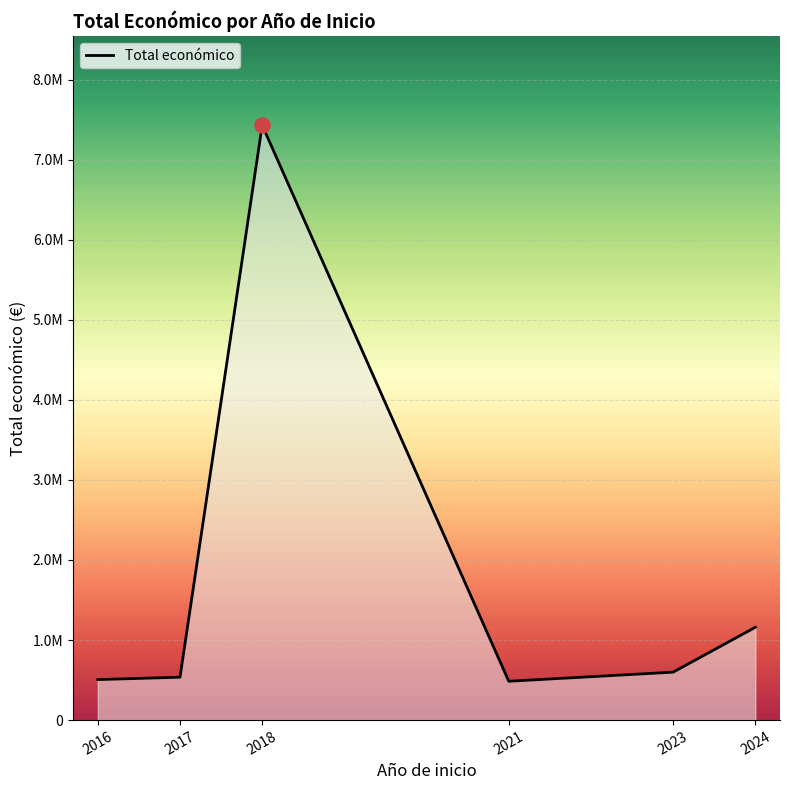

Is this an area chart (filled region under the line)?

Yes